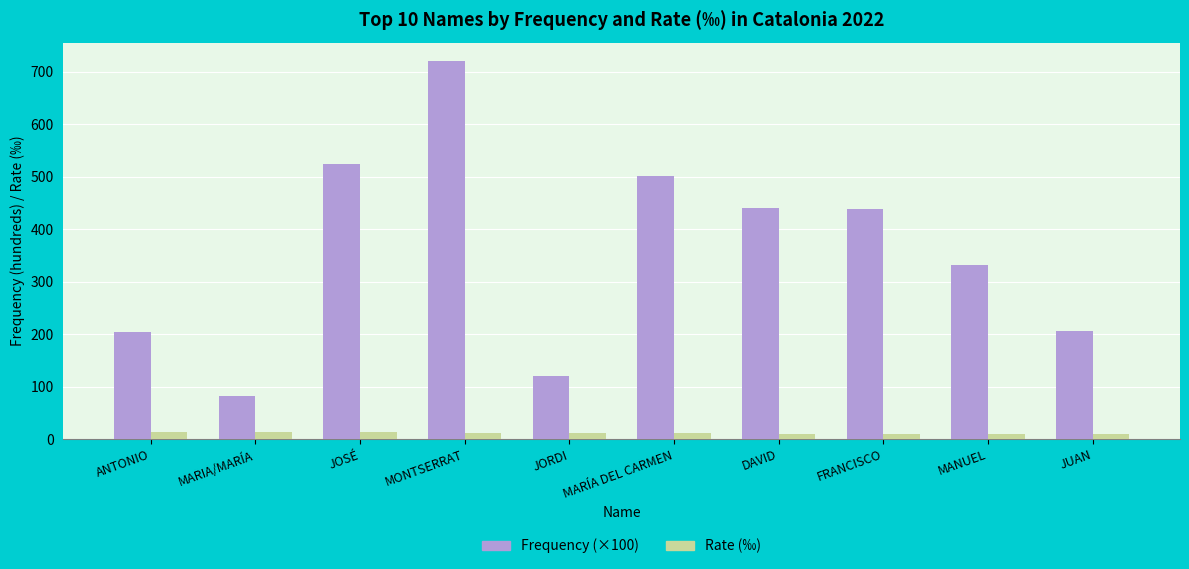

Where is Frequency (×100) nearest to the value 401?

FRANCISCO